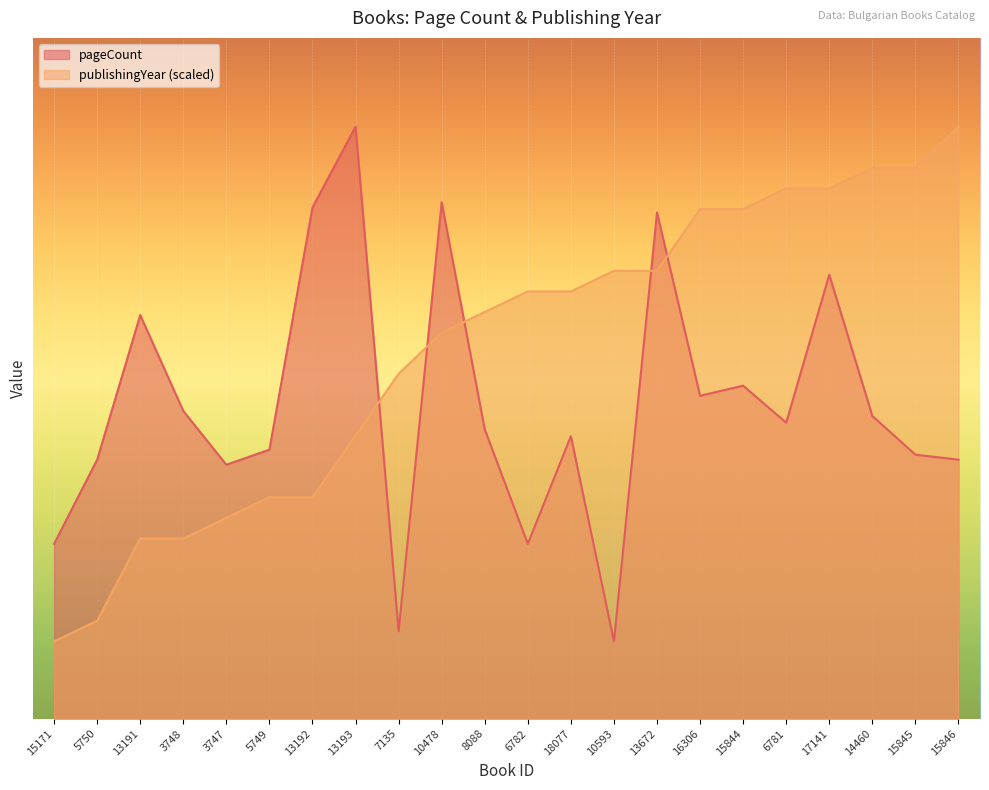

Where does the pageCount series first go above 352?

13191